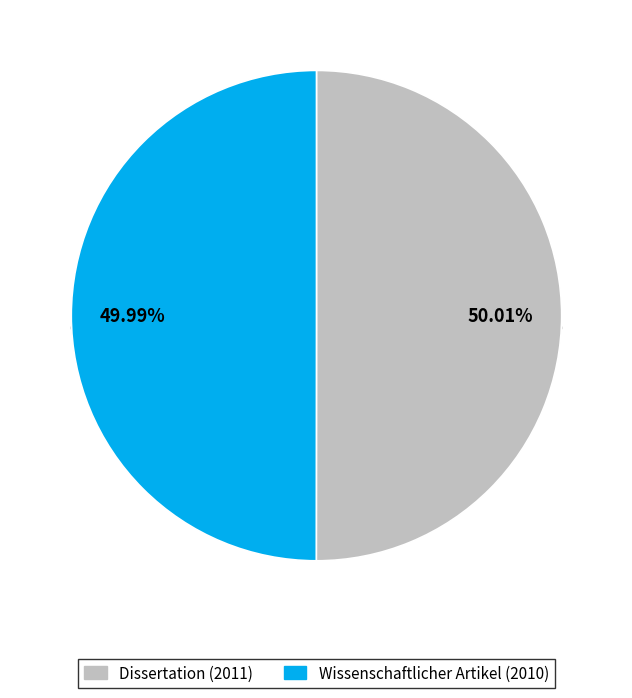

Which category has the biggest portion of the pie?

Dissertation (2011)